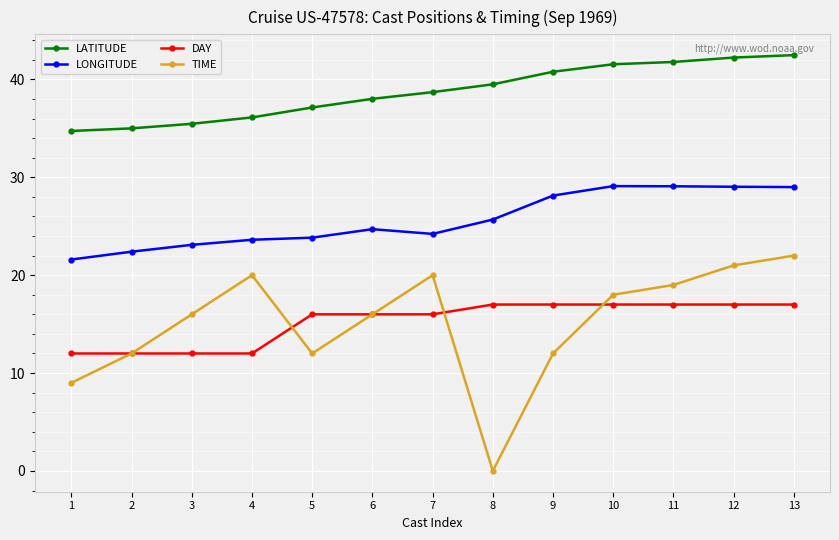

Read the LATITUDE value at 4.

36.1